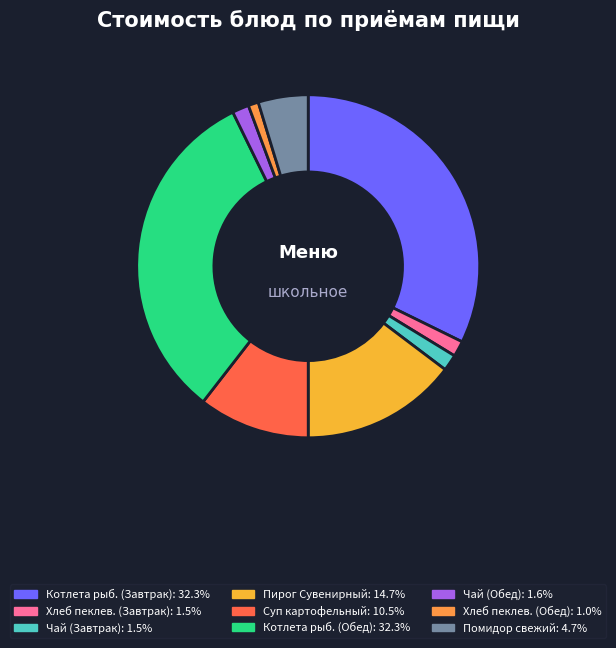

Does any single category account for the majority?

No